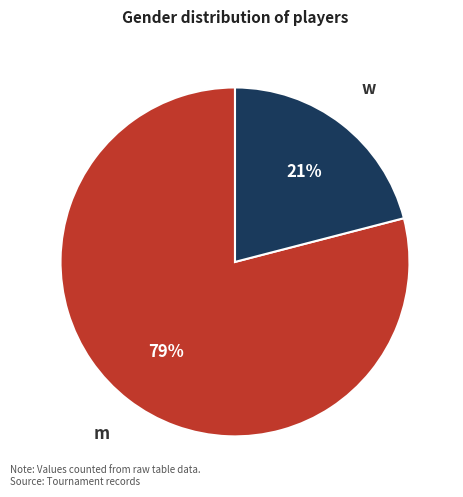

What percentage is the w slice, to the nearest percent?

21%